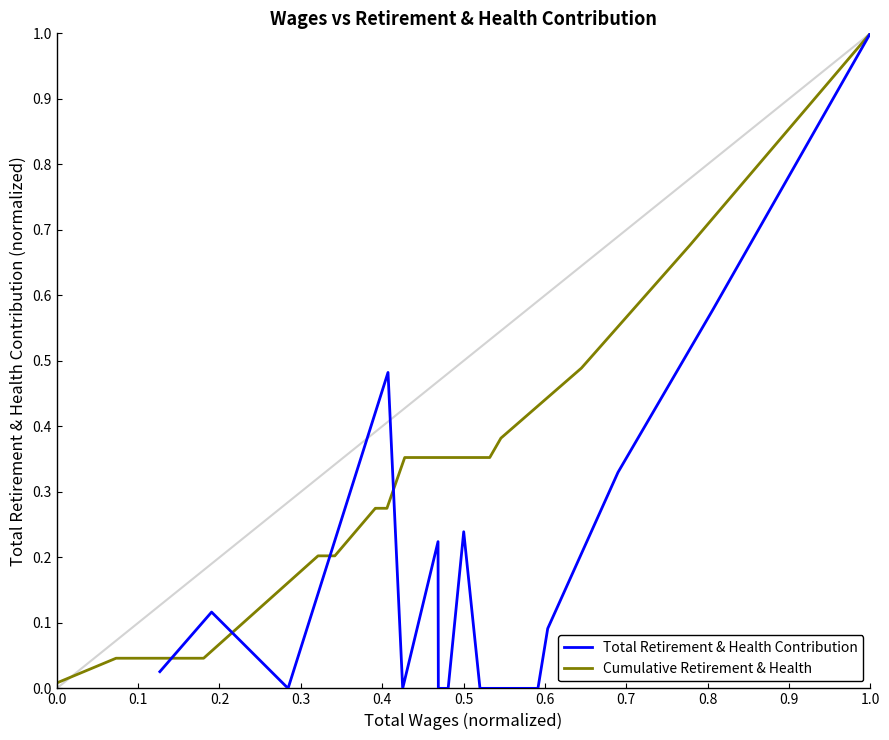

What is the maximum value for Total Retirement & Health Contribution?

1.0